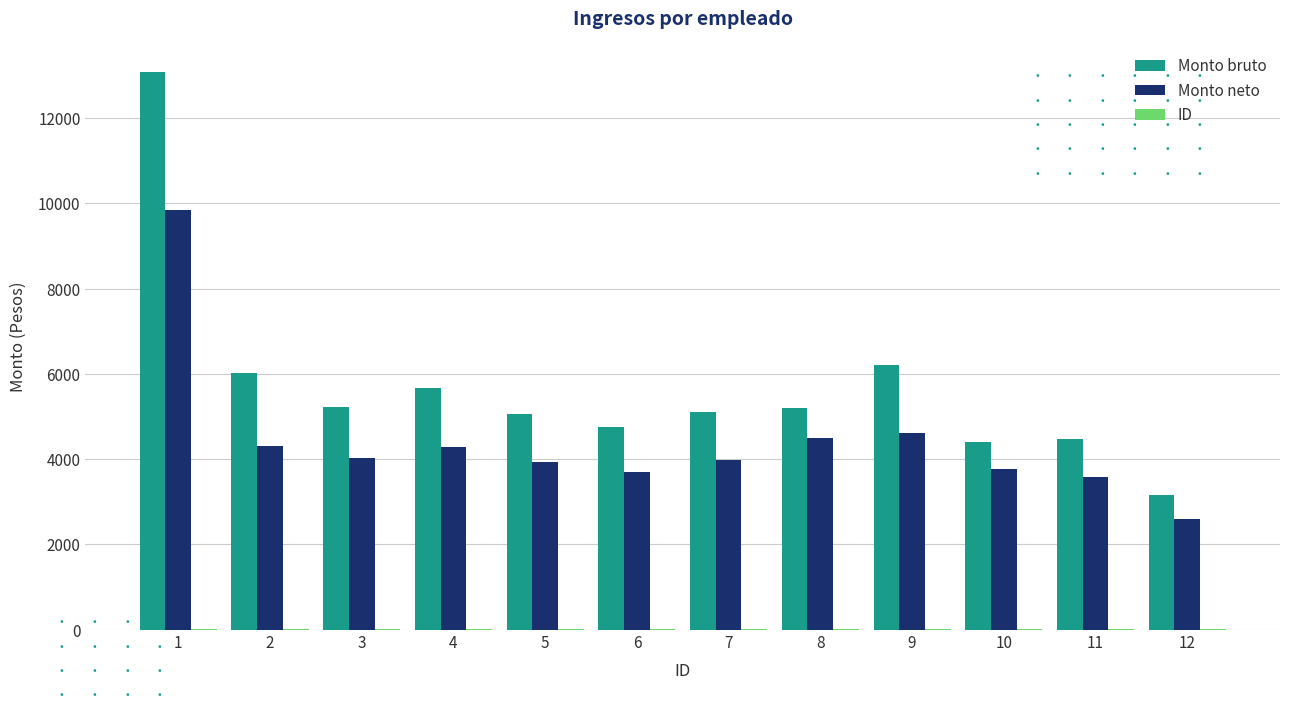

Between 1 and 11, which series saw the biggest shift?

Monto bruto